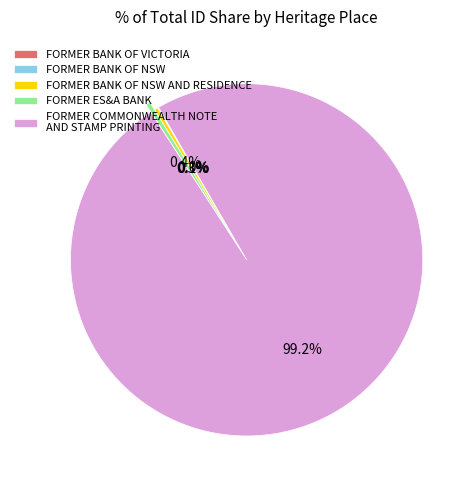

Which category has the biggest portion of the pie?

FORMER COMMONWEALTH NOTE AND STAMP PRINTING